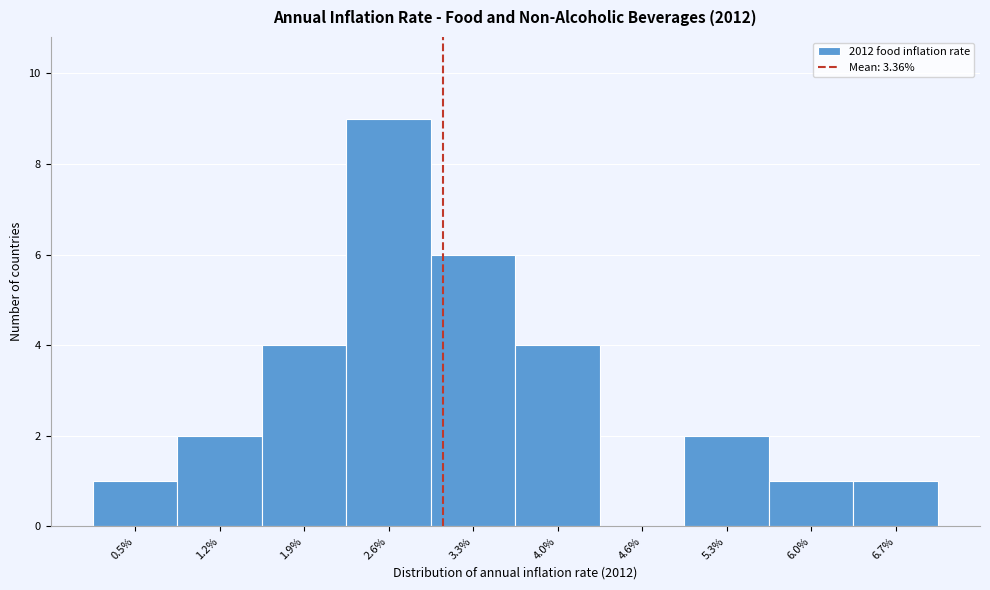

Reading left to right, what are all the values shown in this chart?

0.5%=1	1.2%=2	1.9%=4	2.6%=9	3.3%=6	4.0%=4	4.6%=0	5.3%=2	6.0%=1	6.7%=1